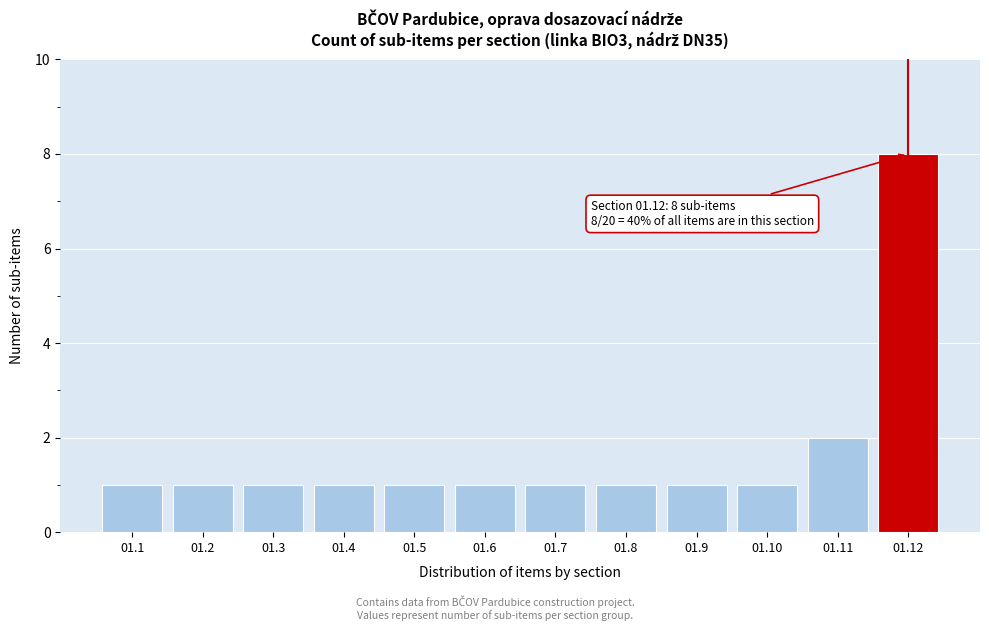

Reading right to left, what are all the values shown in this chart?

01.12=8	01.11=2	01.10=1	01.9=1	01.8=1	01.7=1	01.6=1	01.5=1	01.4=1	01.3=1	01.2=1	01.1=1